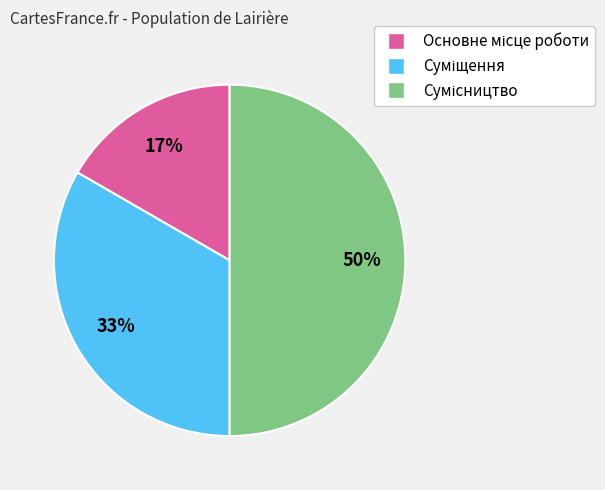

To the nearest percent, what is the average slice percentage?

33%